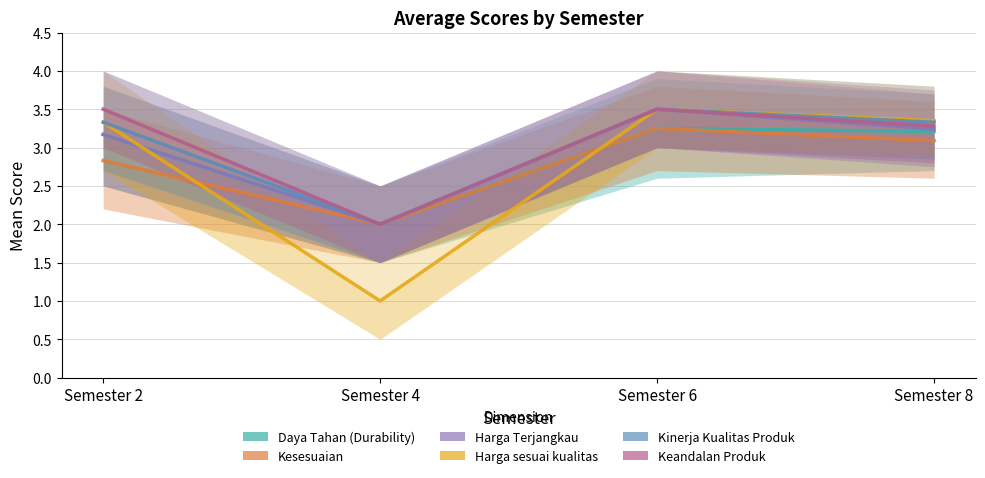

Reading left to right, extract all data points from this chart.

Daya Tahan (Durability): Semester 2=3.2	Semester 4=2.0	Semester 6=3.2	Semester 8=3.2
Kesesuaian: Semester 2=2.8	Semester 4=2.0	Semester 6=3.2	Semester 8=3.1
Harga Terjangkau: Semester 2=3.2	Semester 4=2.0	Semester 6=3.5	Semester 8=3.2
Harga sesuai kualitas: Semester 2=3.3	Semester 4=1.0	Semester 6=3.5	Semester 8=3.4
Kinerja Kualitas Produk: Semester 2=3.3	Semester 4=2.0	Semester 6=3.5	Semester 8=3.3
Keandalan Produk: Semester 2=3.5	Semester 4=2.0	Semester 6=3.5	Semester 8=3.3